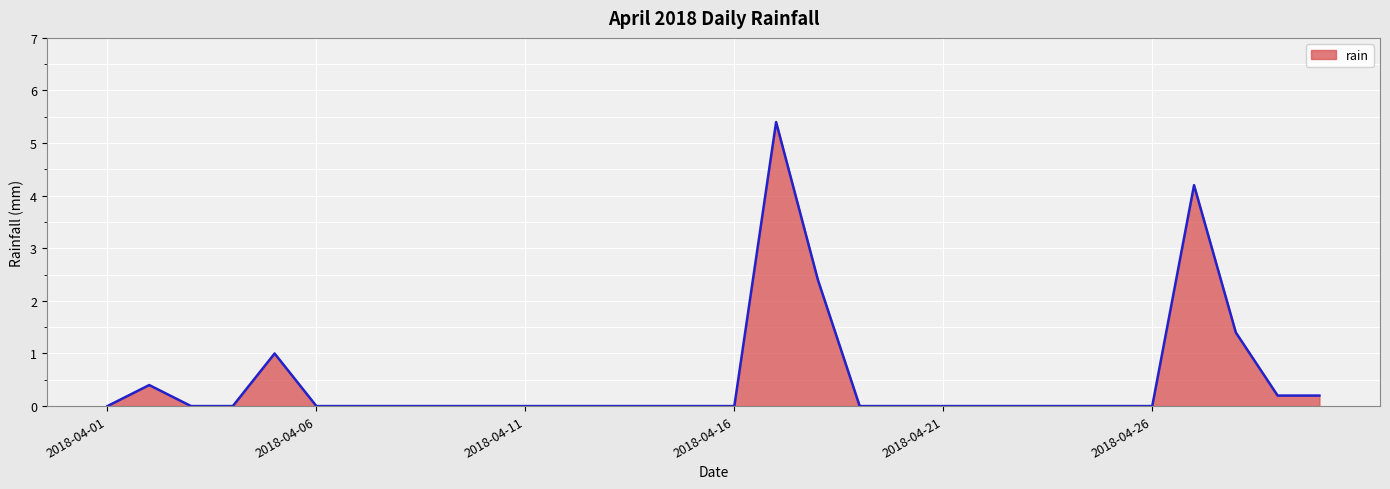

What is the average value?

0.5